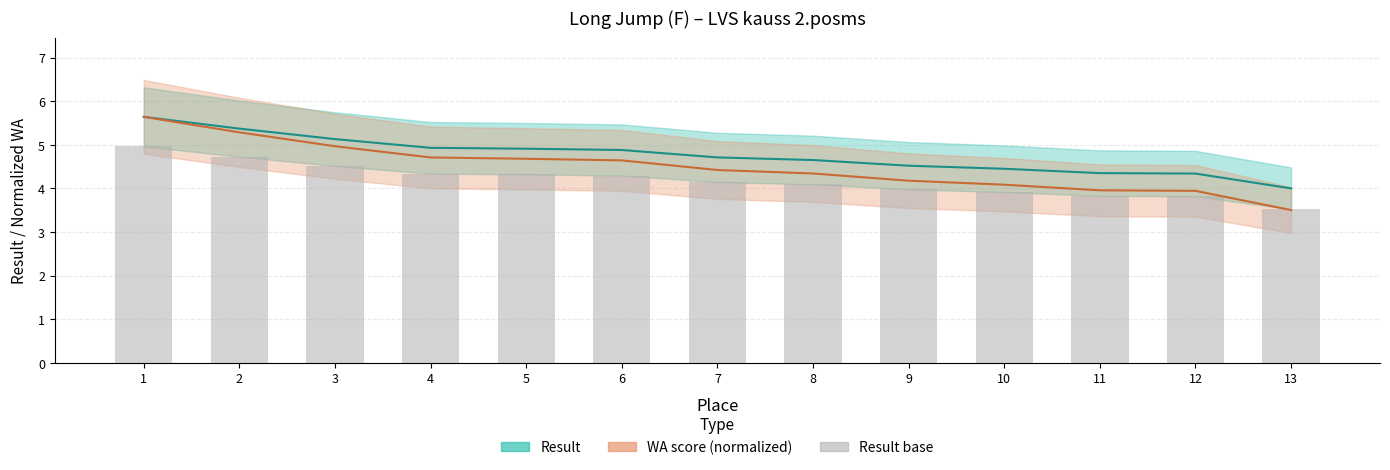

Rank the series by their maximum value, from lowest to highest.

Result base, Result, WA score (norm)